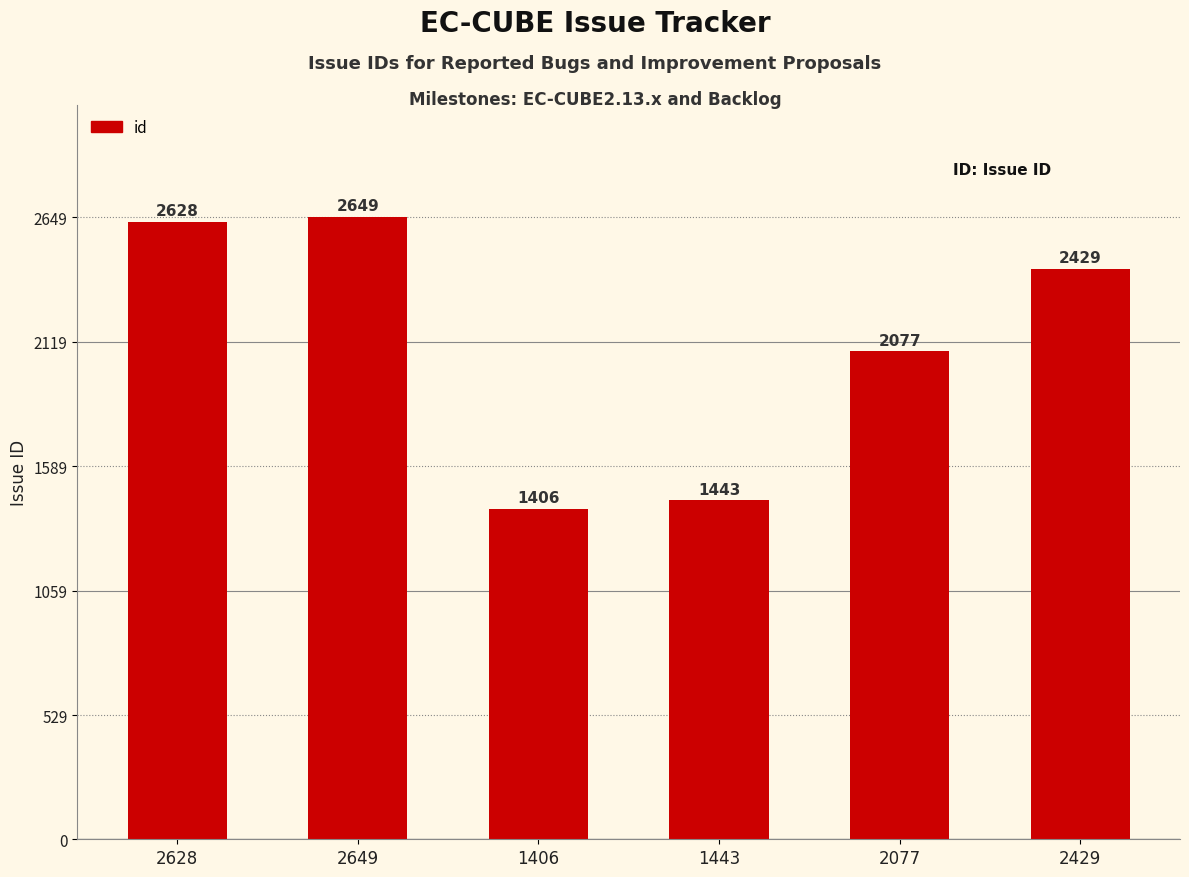

Which has a higher value, 2628 or 1443?

2628